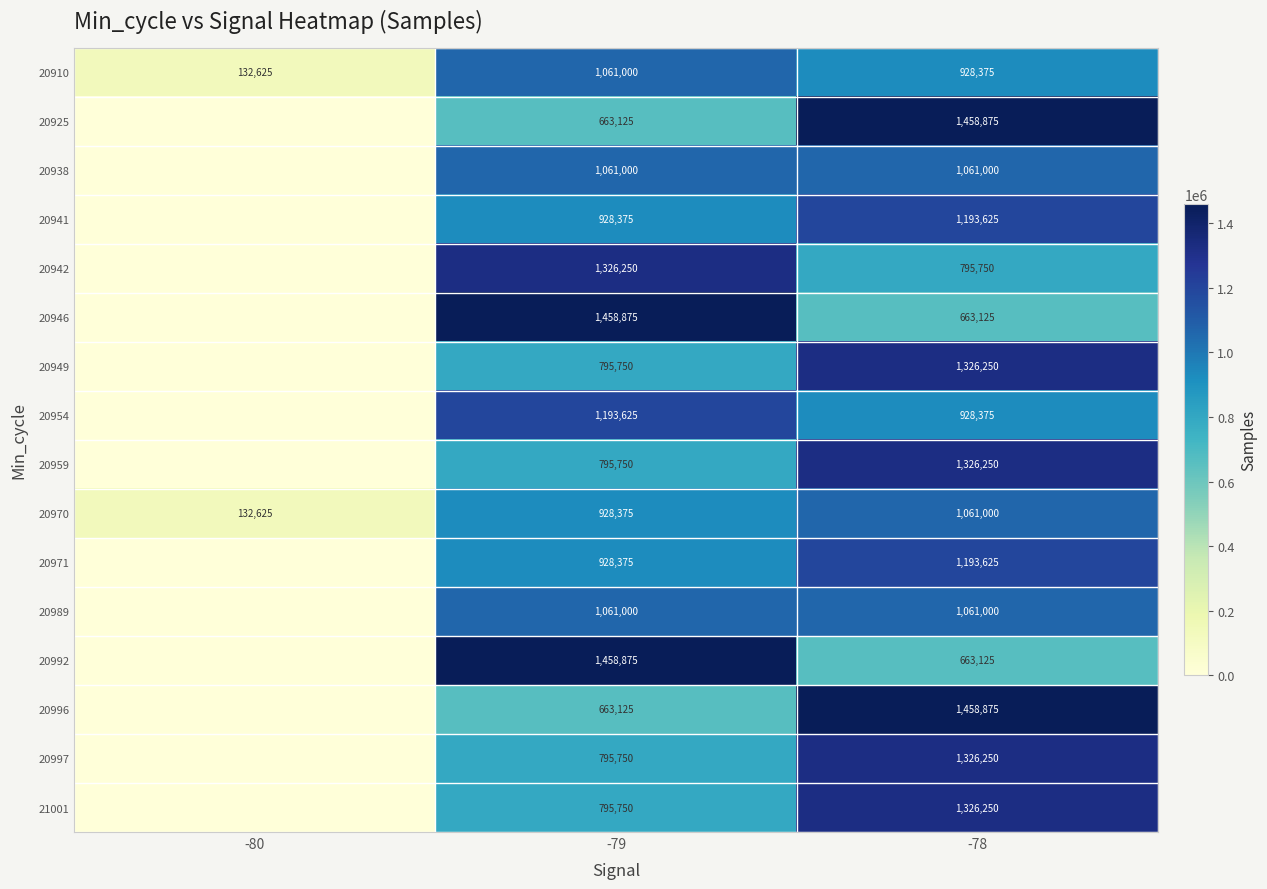

Which label corresponds to the largest value in the chart?

-78